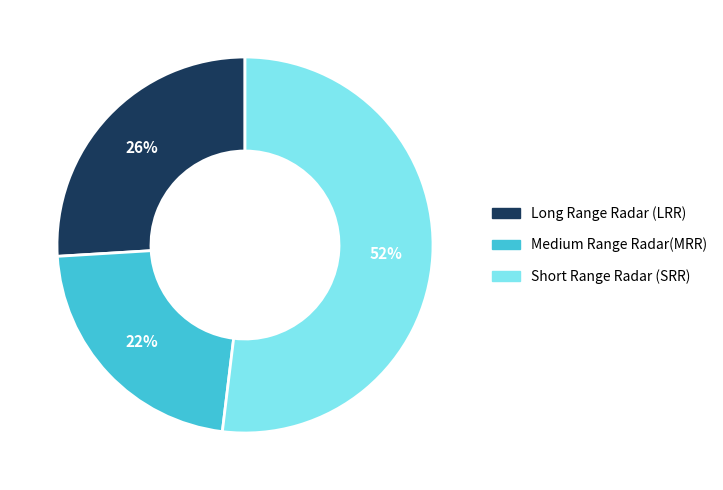

Is there any slice that represents more than half of the pie?

Yes